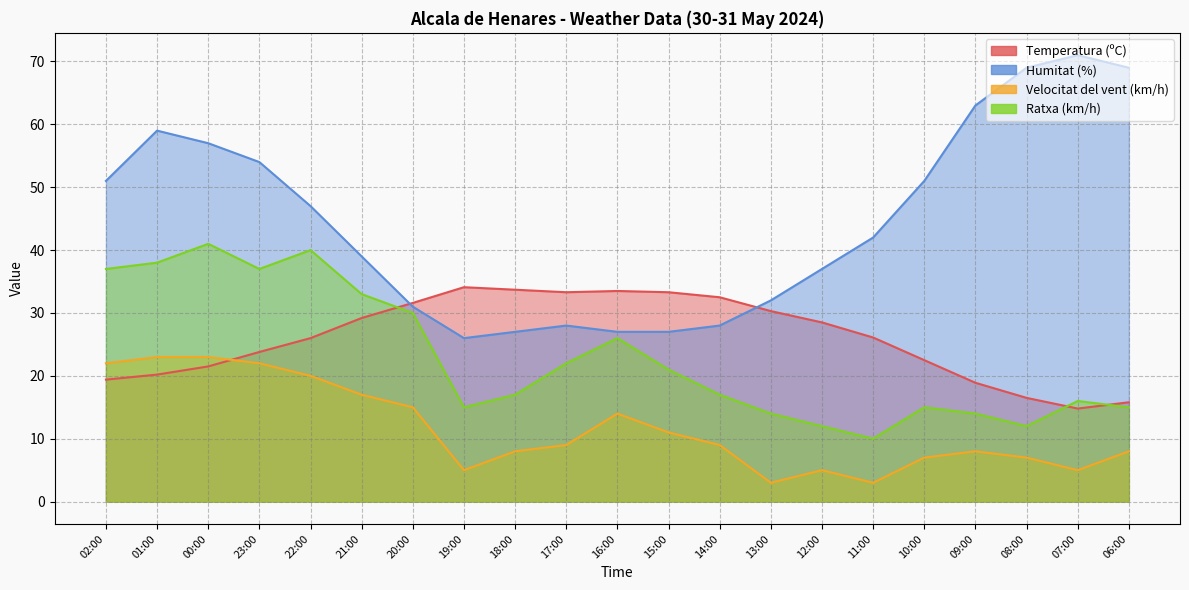

What is the average value of the Velocitat del vent (km/h) series?

11.6